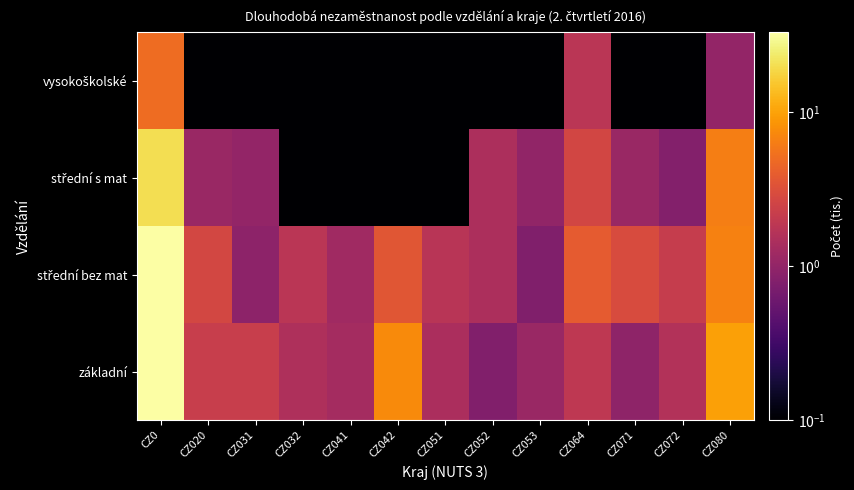

What is the total value across all series at CZ0?

91.2